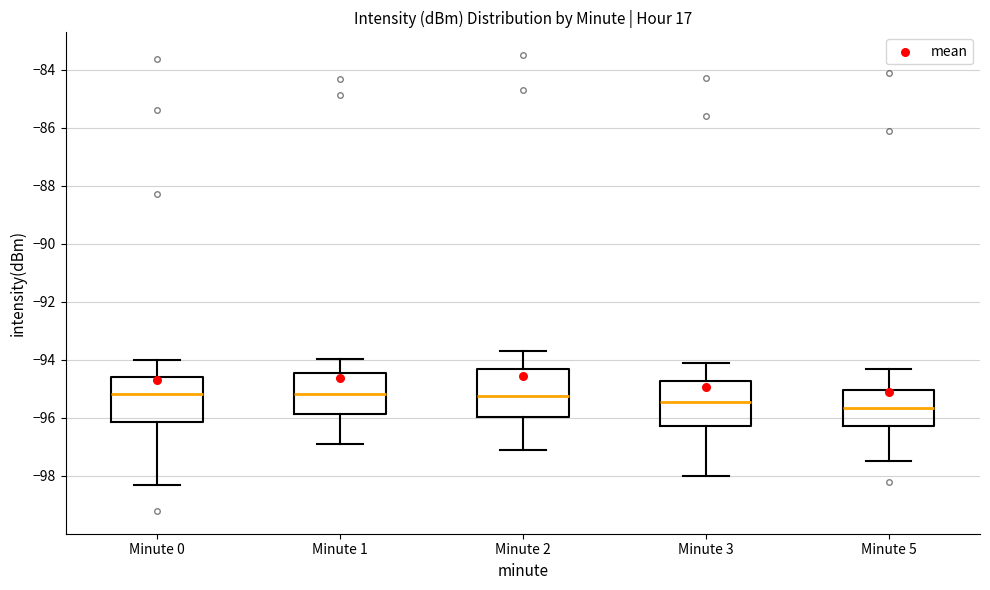

Reading left to right, read every box against the y-axis: the position of its median line, the range the box covers, and the ends of its whiskers. The values are not printed on the chart, so give them approximately, as read against the axis.

Minute 0: median -95.2, box -96.2 to -94.6, whiskers -98.4 to -94.0
Minute 1: median -95.2, box -95.8 to -94.4, whiskers -97.0 to -94.0
Minute 2: median -95.2, box -96.0 to -94.4, whiskers -97.0 to -93.6
Minute 3: median -95.4, box -96.2 to -94.8, whiskers -98.0 to -94.0
Minute 5: median -95.6, box -96.2 to -95.0, whiskers -97.4 to -94.2